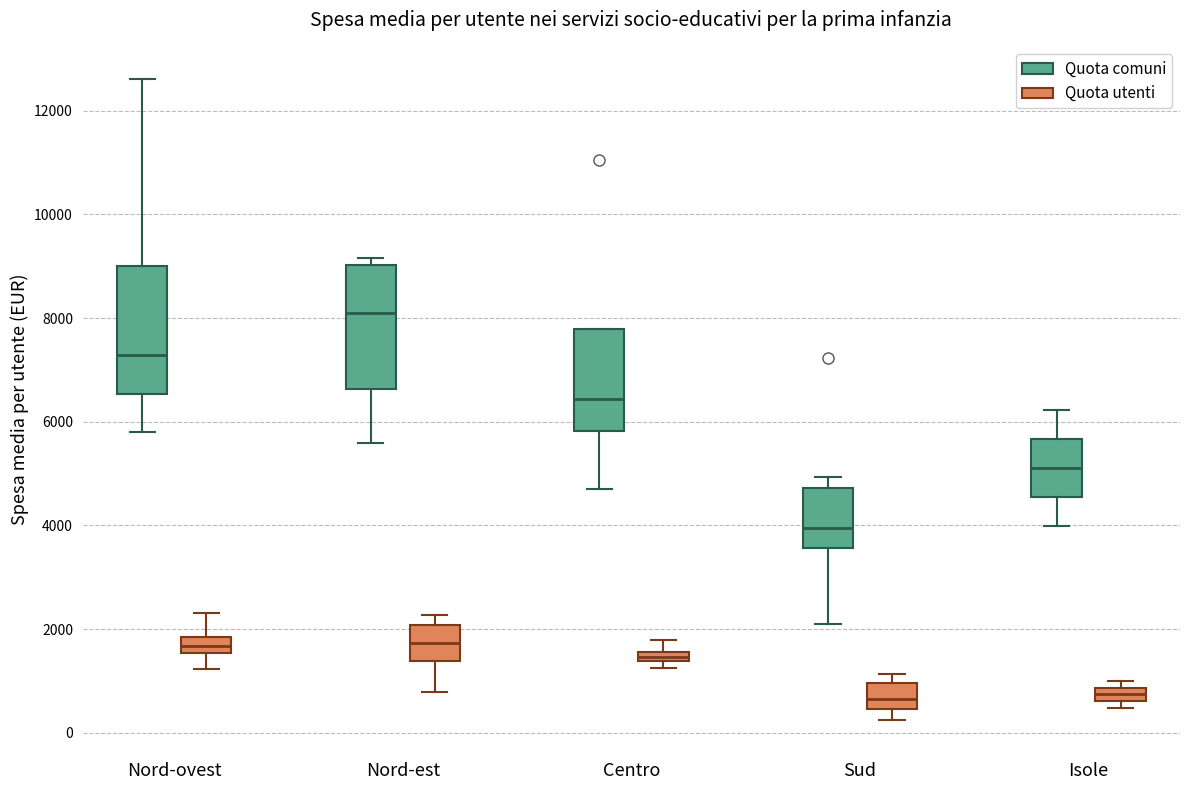

Where does the median line of the box for Nord-est (Quota comuni) sit on the y-axis? The values are not printed on the chart, so give them approximately, as read against the axis.

8200